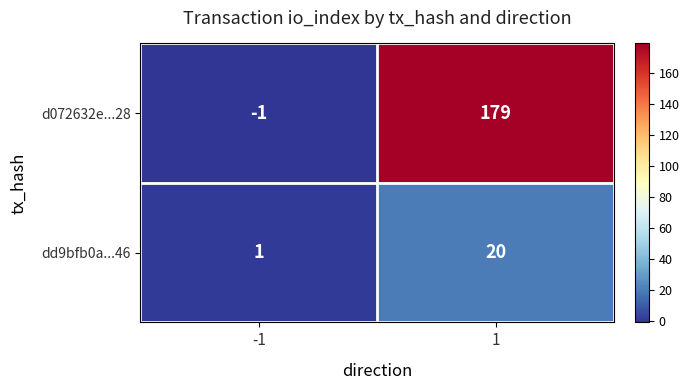

What is the spread (max minus min) of values at -1?

2